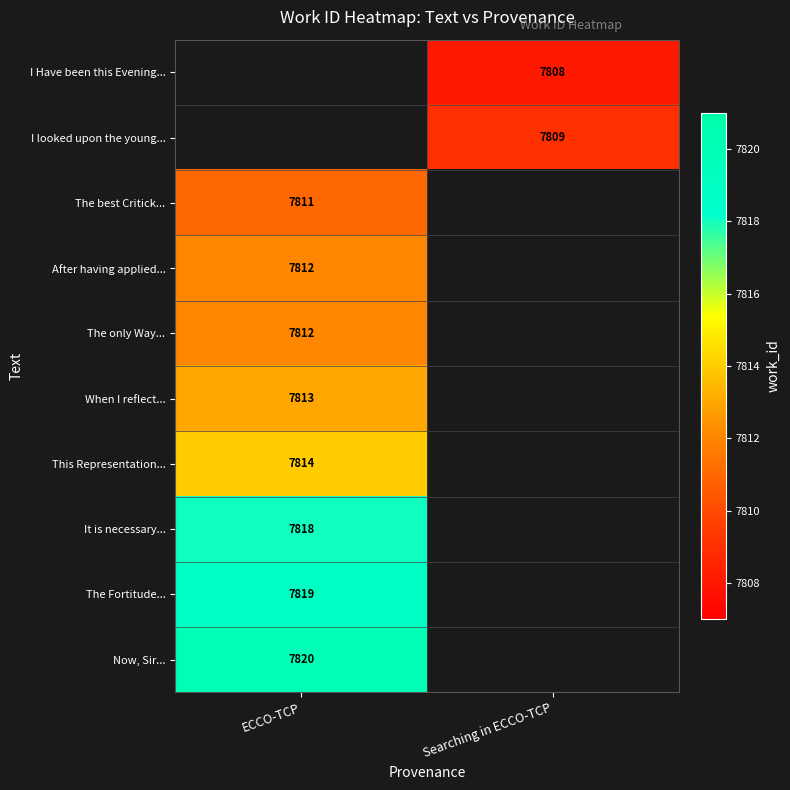

True or false: I looked upon the young... has a value of 4599.2 at Searching in ECCO-TCP.

False